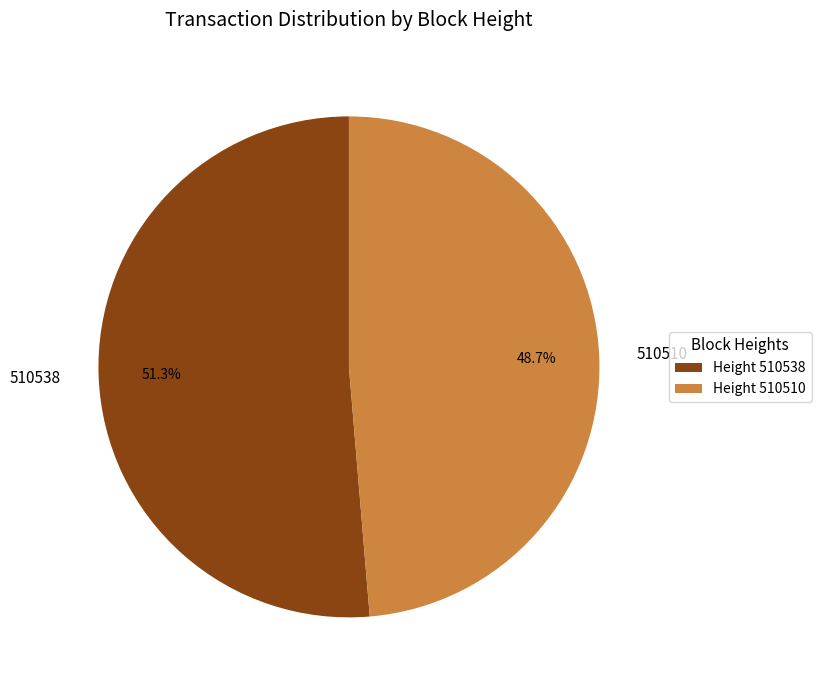

The 510538 slice represents 36% of the pie. True or false?

False